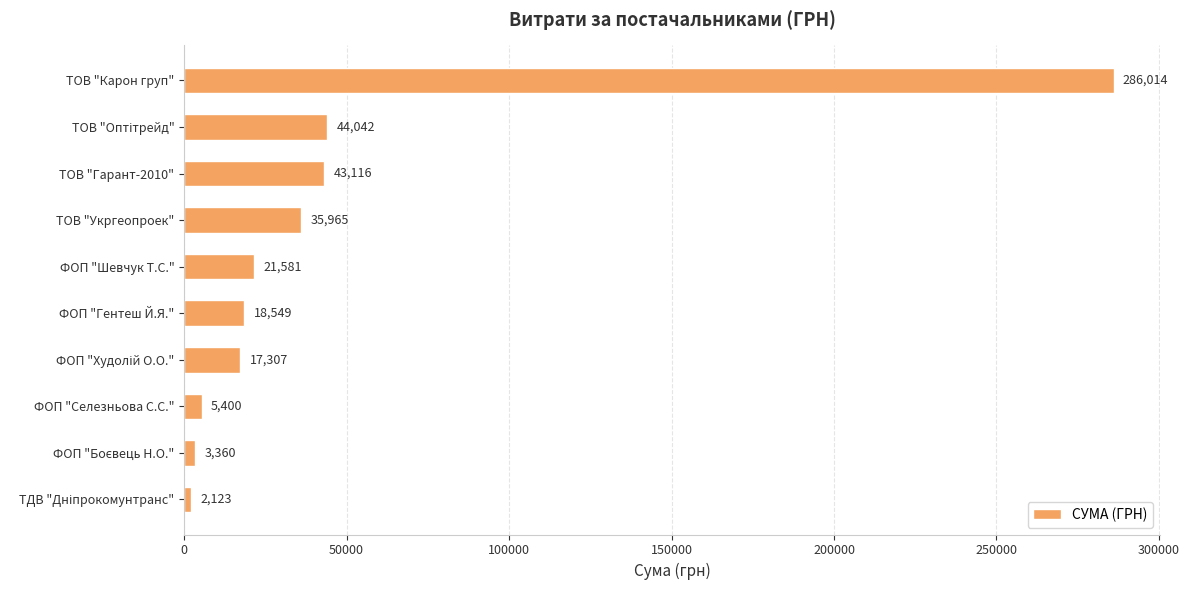

What is the value of the 10th bar from the top?

2122.6